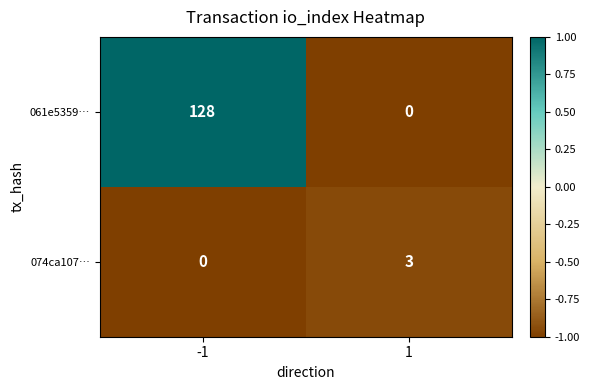

Read the 074ca107… value at 1.

3